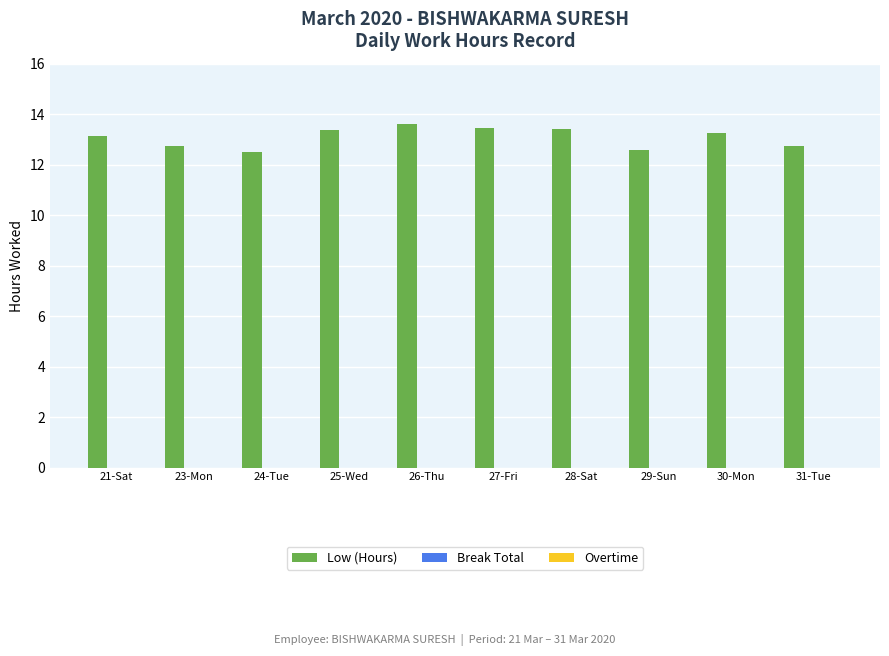

What is the change in value from 24-Tue to 30-Mon?

+0.8